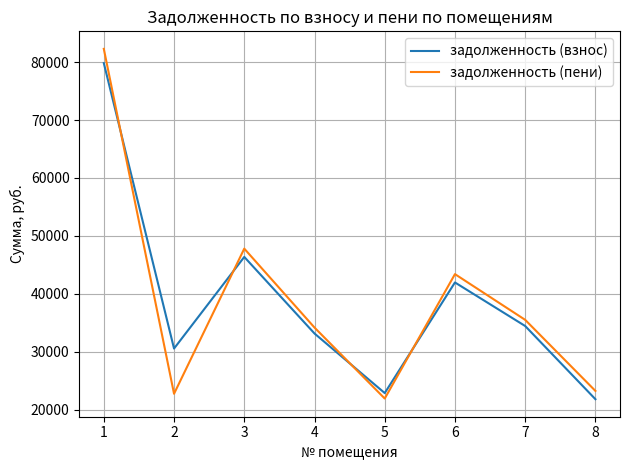

Is the value of задолженность (пени) at 3 greater than the value of задолженность (взнос) at 7?

Yes